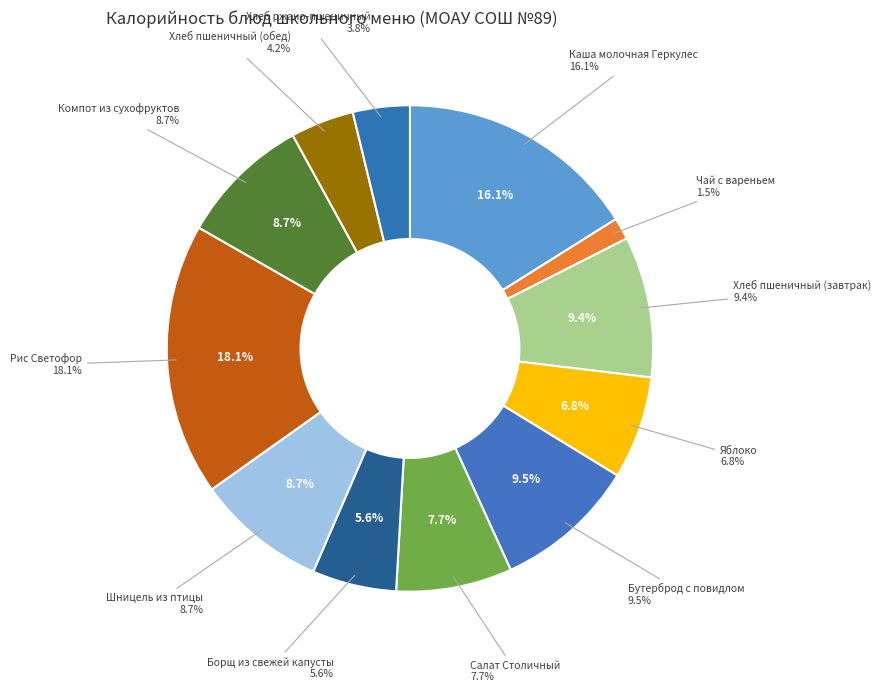

Is it true that Бутерброд с повидлом is 23% of the pie?

False